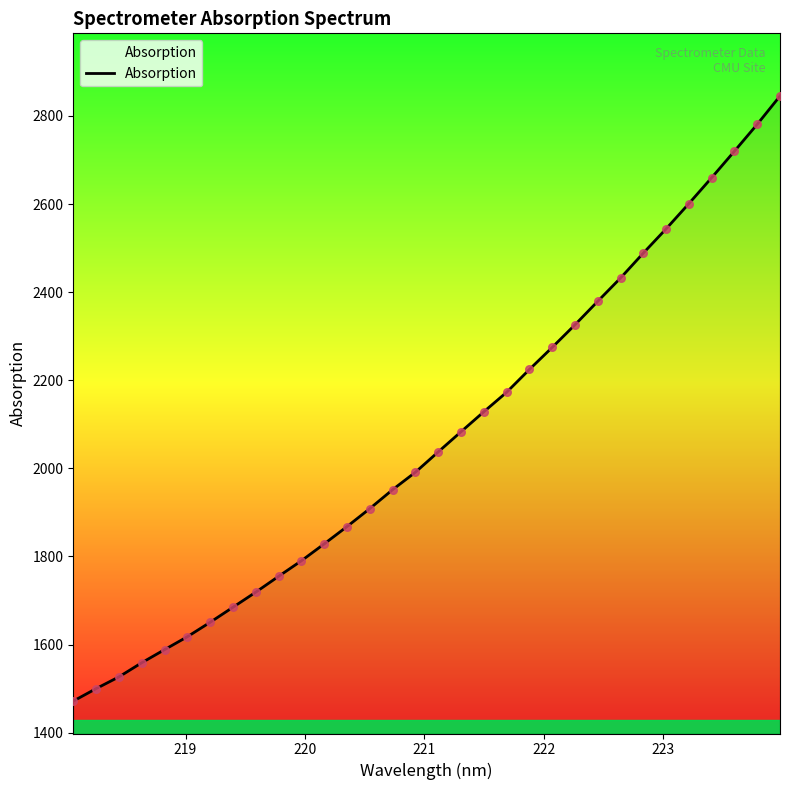

What is the minimum value shown in the chart?

1471.8